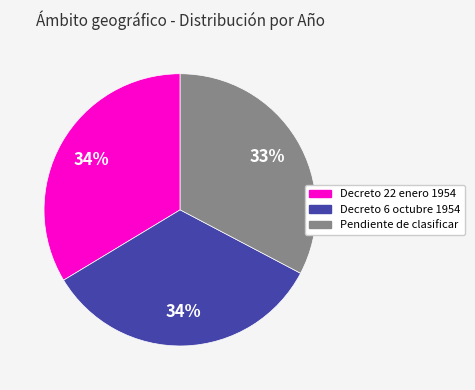

To the nearest percent, what is the difference between the largest and smallest slice percentages?

1%